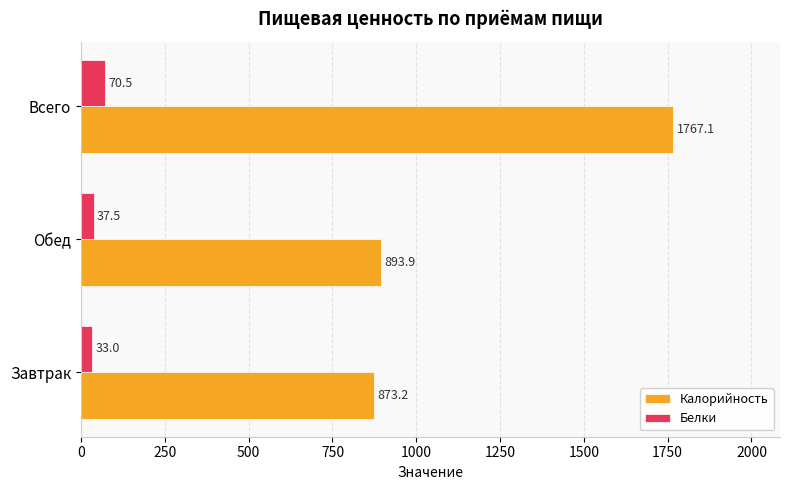

Where is Калорийность nearest to the value 1320?

Обед